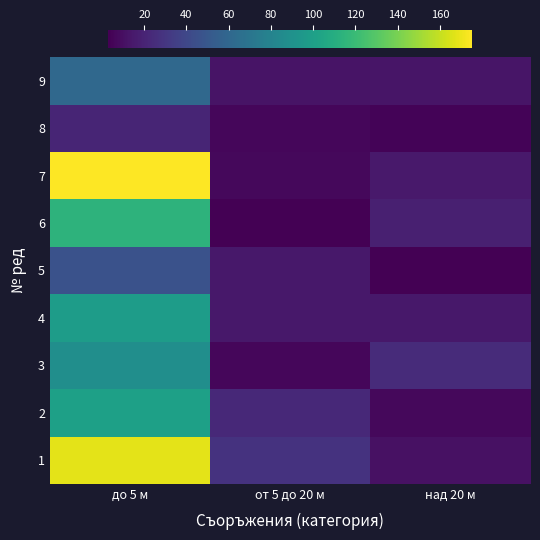

Reading left to right, transcribe all the data shown in this chart.

1: до 5 м=168	от 5 до 20 м=28	над 20 м=11
2: до 5 м=101	от 5 до 20 м=23	над 20 м=7
3: до 5 м=88	от 5 до 20 м=6	над 20 м=24
4: до 5 м=98	от 5 до 20 м=14	над 20 м=14
5: до 5 м=46	от 5 до 20 м=14	над 20 м=3
6: до 5 м=114	от 5 до 20 м=3	над 20 м=18
7: до 5 м=175	от 5 до 20 м=7	над 20 м=15
8: до 5 м=21	от 5 до 20 м=6	над 20 м=5
9: до 5 м=61	от 5 до 20 м=12	над 20 м=13